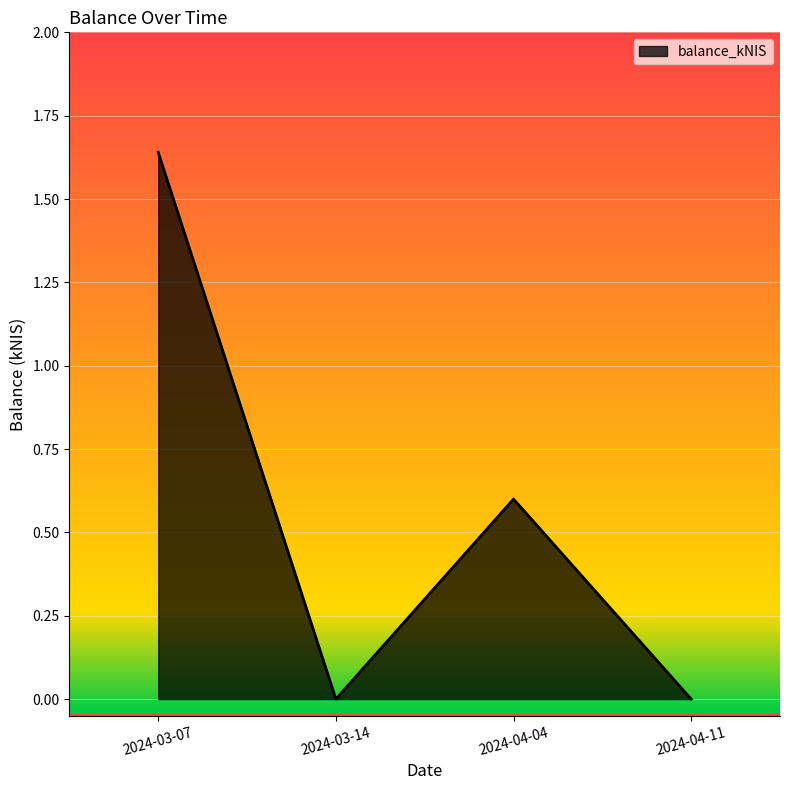

At which category does the chart reach its peak across all series?

2024-03-07